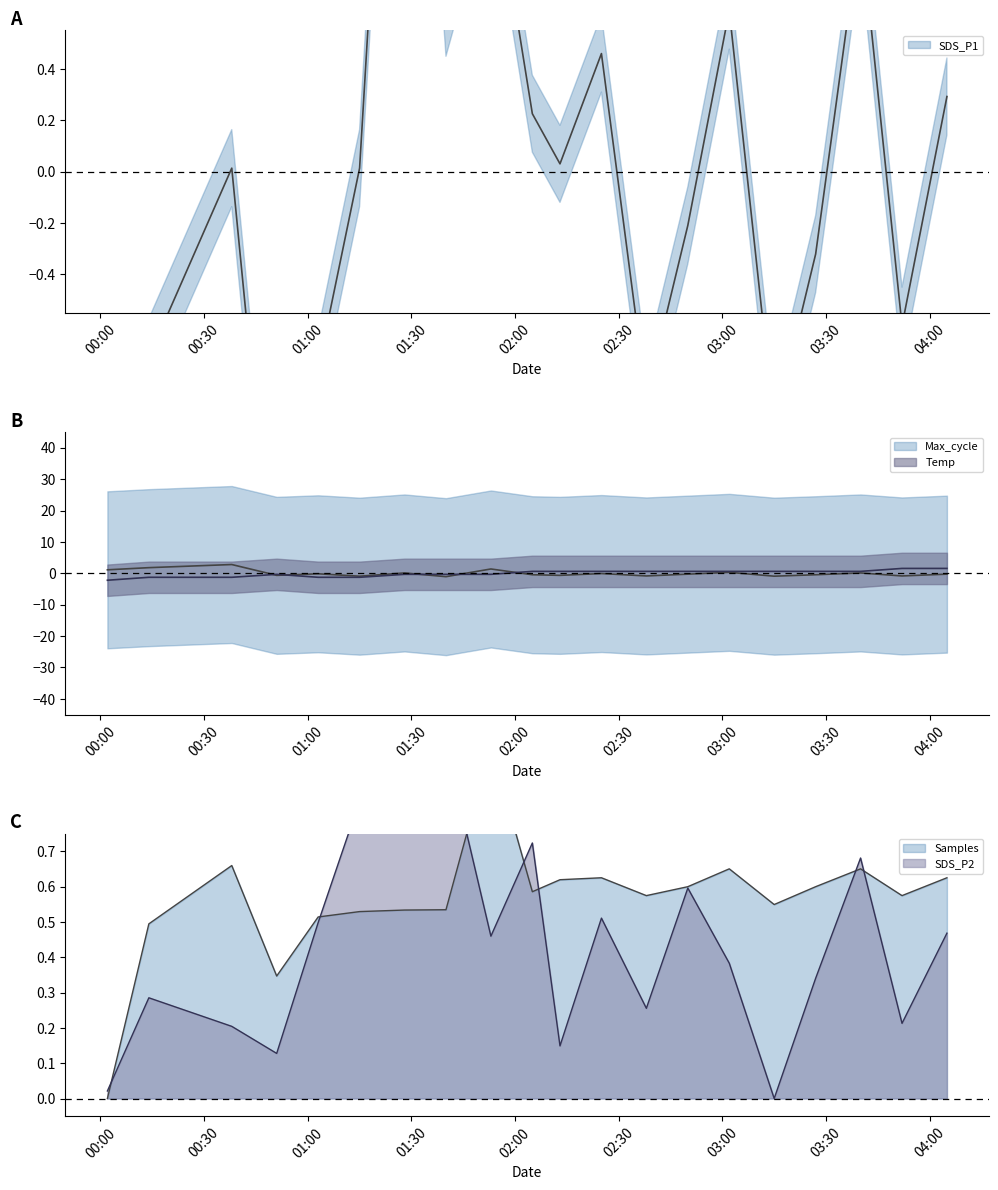

What is the sum of all SDS_P2 values?

8.7